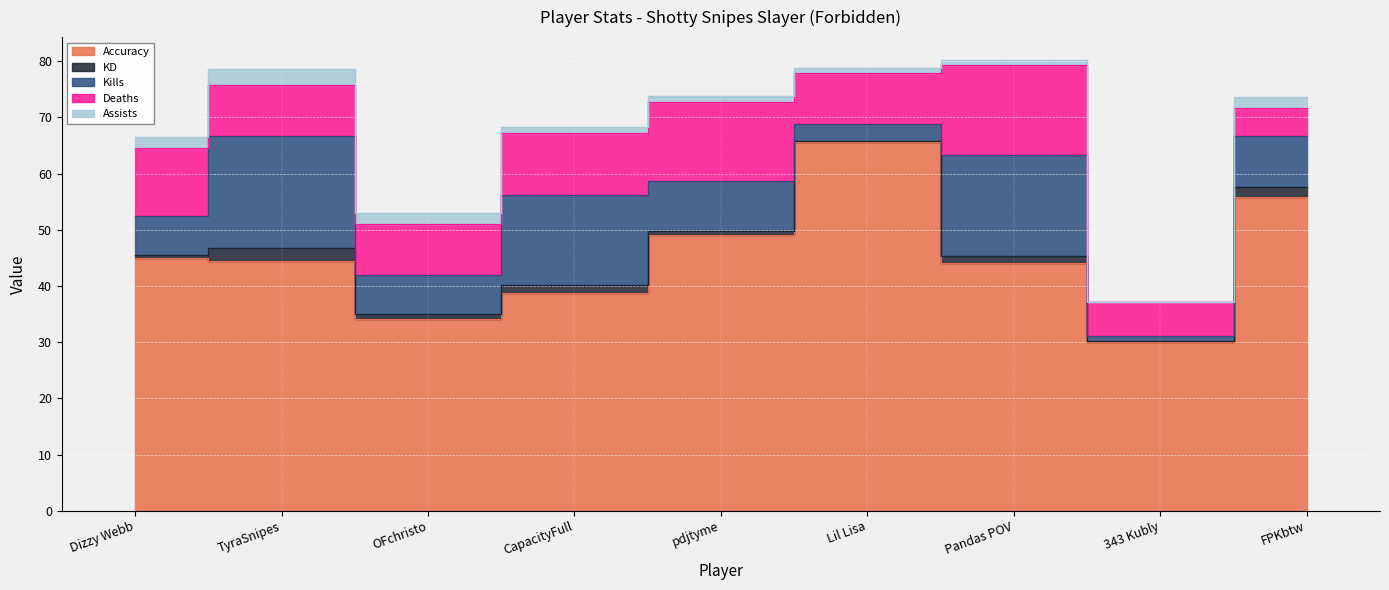

What are all the series names shown in the legend?

Accuracy, KD, Kills, Deaths, Assists